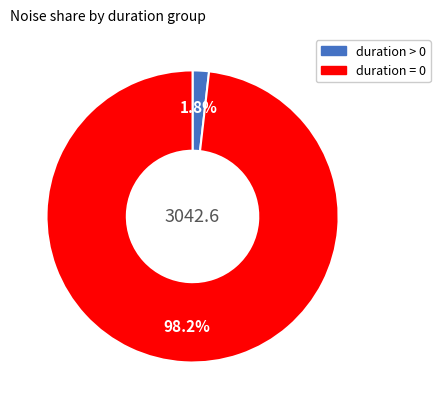

Which category has the smallest portion of the pie?

duration > 0